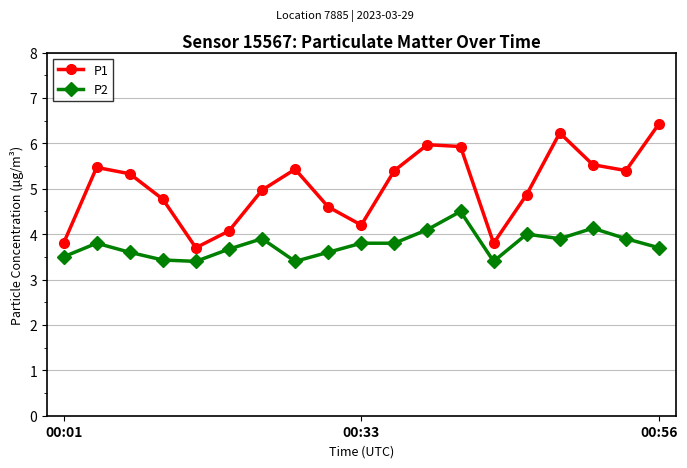

True or false: P1 has more than 0 interior local peaks.

True